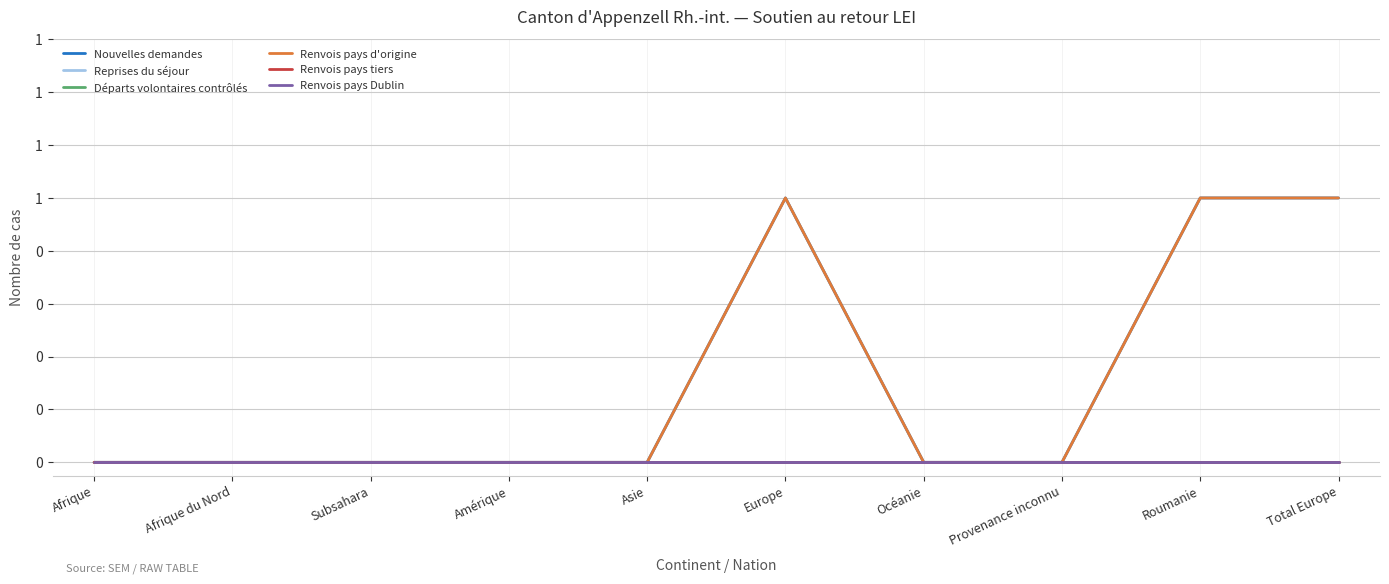

Does the chart have visible grid lines?

Yes